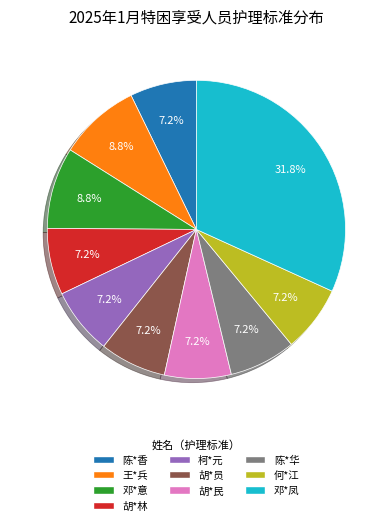

Which slice is the largest?

邓*凤